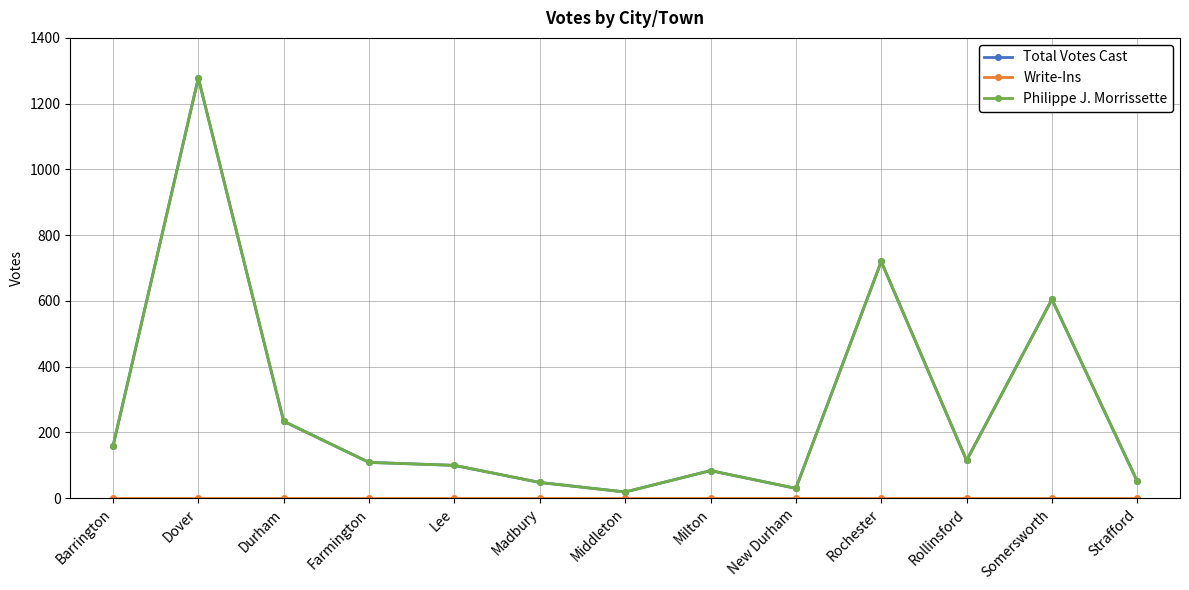

Reading left to right, list all the values displayed in this chart.

Total Votes Cast: 158	1278	234	109	100	48	19	84	30	720	115	605	51
Write-Ins: 0	0	0	0	0	0	0	0	0	0	0	0	0
Philippe J. Morrissette: 158	1278	234	109	100	48	19	84	30	720	115	605	51